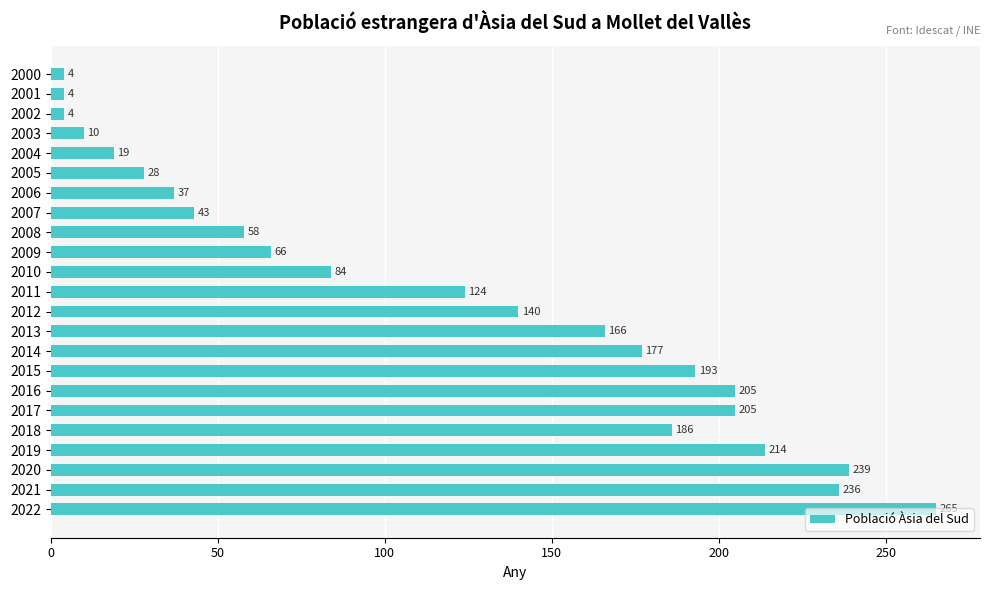

Is it true that the value at 2013 is 242?

False